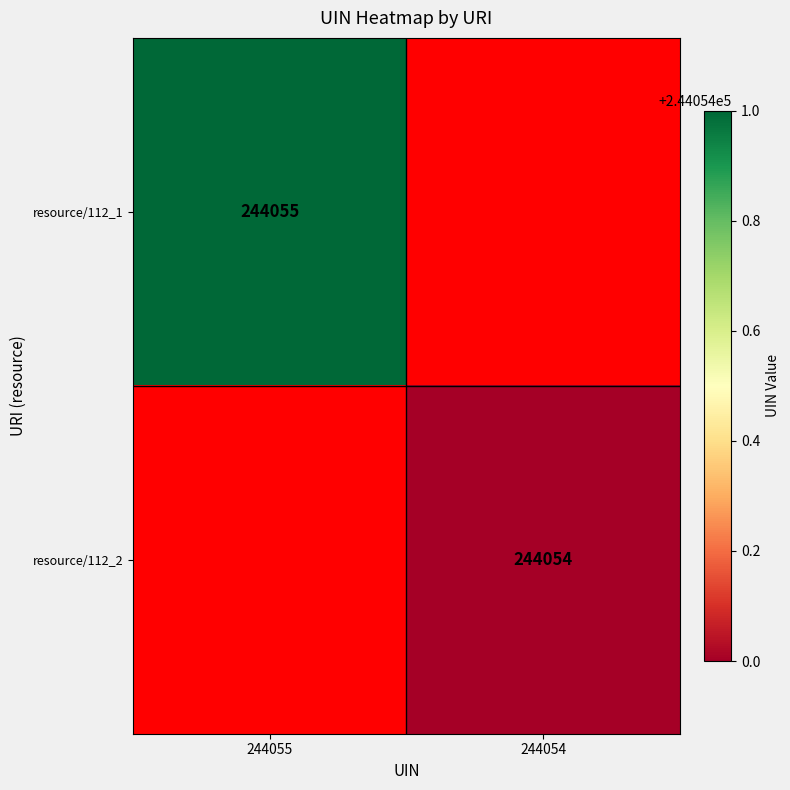

The resource/112_1 series shows 244055 at 244055. True or false?

True